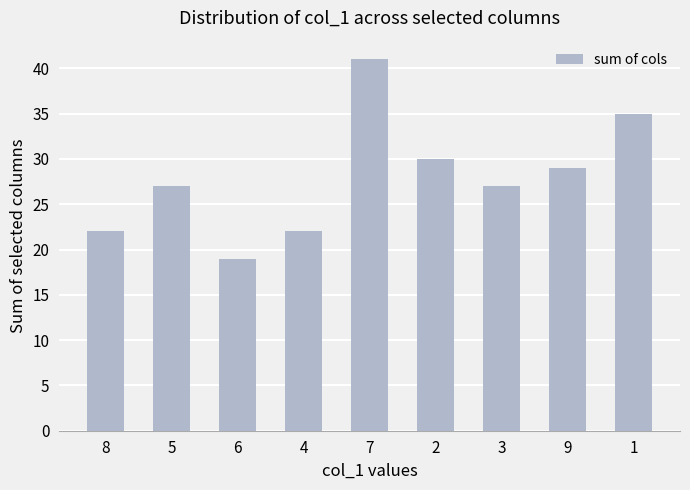

The chart shows a value of 41 at 7. True or false?

True